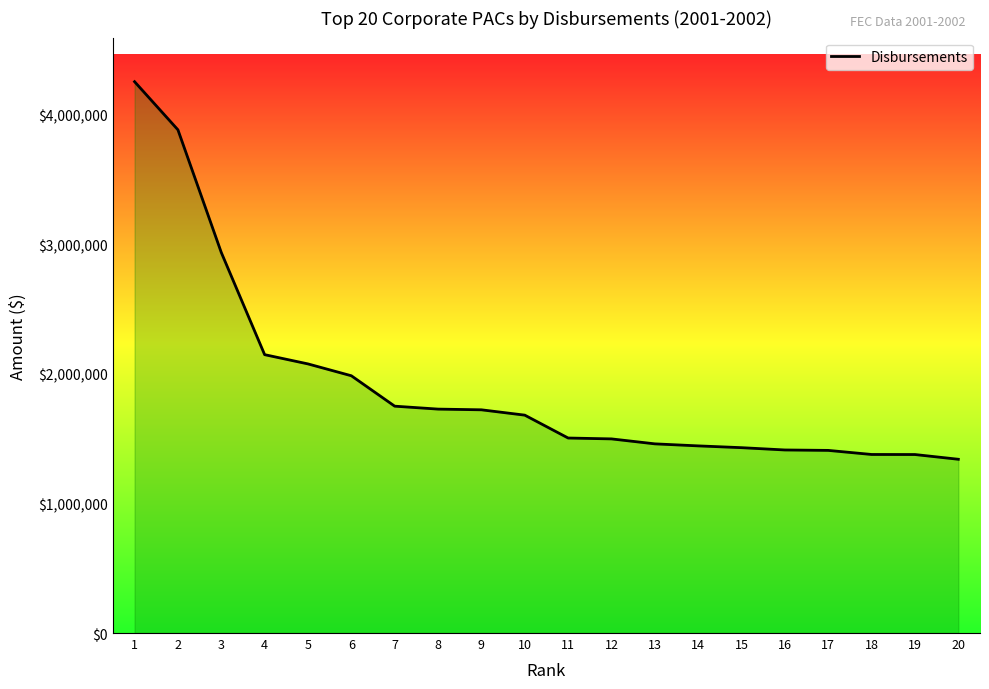

What is the smallest value displayed?

1340315.0